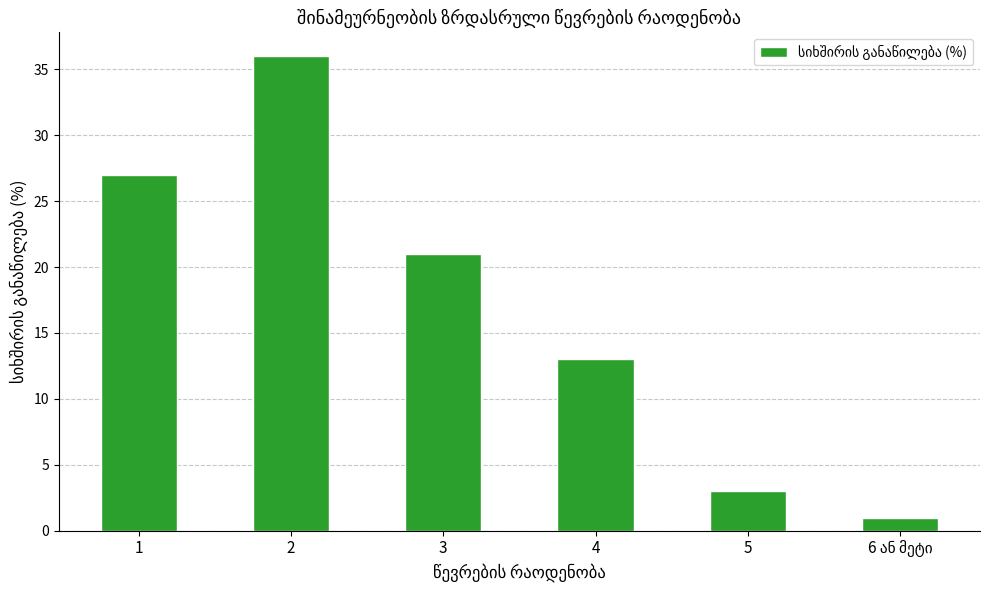

Reading left to right, transcribe all the data shown in this chart.

27	36	21	13	3	1